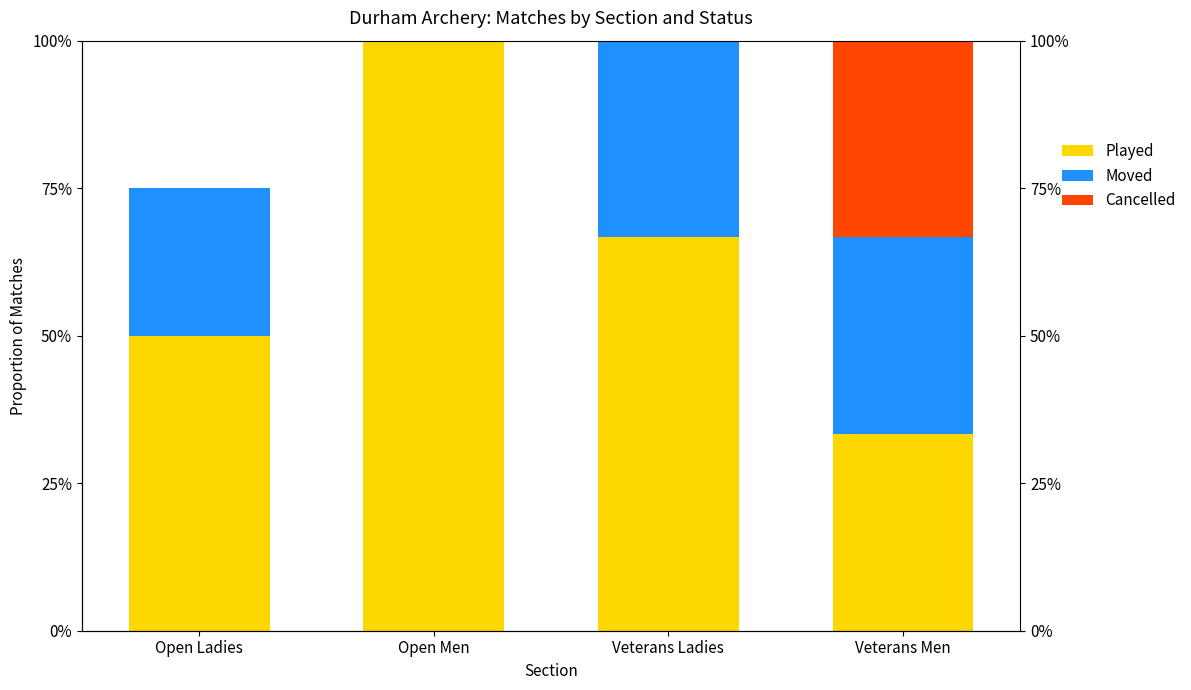

Count the number of categories in the chart.

4